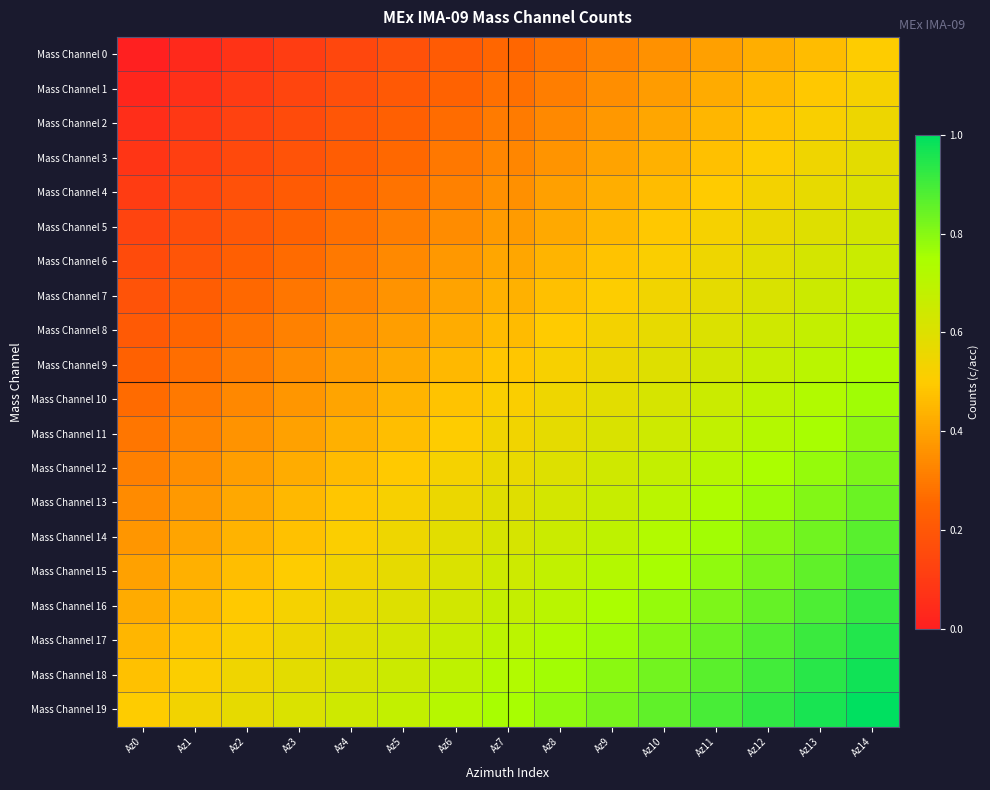

Reading right to left, extract all data points from this chart.

Mass Channel 0: Az14=0.5	Az13=0.5	Az12=0.4	Az11=0.4	Az10=0.4	Az9=0.3	Az8=0.3	Az7=0.2	Az6=0.2	Az5=0.2	Az4=0.1	Az3=0.1	Az2=0.1	Az1=0.0	Az0=0.0
Mass Channel 1: Az14=0.5	Az13=0.5	Az12=0.5	Az11=0.4	Az10=0.4	Az9=0.3	Az8=0.3	Az7=0.3	Az6=0.2	Az5=0.2	Az4=0.2	Az3=0.1	Az2=0.1	Az1=0.1	Az0=0.0
Mass Channel 2: Az14=0.6	Az13=0.5	Az12=0.5	Az11=0.4	Az10=0.4	Az9=0.4	Az8=0.3	Az7=0.3	Az6=0.3	Az5=0.2	Az4=0.2	Az3=0.2	Az2=0.1	Az1=0.1	Az0=0.1
Mass Channel 3: Az14=0.6	Az13=0.5	Az12=0.5	Az11=0.5	Az10=0.4	Az9=0.4	Az8=0.4	Az7=0.3	Az6=0.3	Az5=0.3	Az4=0.2	Az3=0.2	Az2=0.2	Az1=0.1	Az0=0.1
Mass Channel 4: Az14=0.6	Az13=0.6	Az12=0.5	Az11=0.5	Az10=0.5	Az9=0.4	Az8=0.4	Az7=0.4	Az6=0.3	Az5=0.3	Az4=0.2	Az3=0.2	Az2=0.2	Az1=0.1	Az0=0.1
Mass Channel 5: Az14=0.6	Az13=0.6	Az12=0.6	Az11=0.5	Az10=0.5	Az9=0.5	Az8=0.4	Az7=0.4	Az6=0.3	Az5=0.3	Az4=0.3	Az3=0.2	Az2=0.2	Az1=0.2	Az0=0.1
Mass Channel 6: Az14=0.7	Az13=0.6	Az12=0.6	Az11=0.6	Az10=0.5	Az9=0.5	Az8=0.4	Az7=0.4	Az6=0.4	Az5=0.3	Az4=0.3	Az3=0.3	Az2=0.2	Az1=0.2	Az0=0.2
Mass Channel 7: Az14=0.7	Az13=0.6	Az12=0.6	Az11=0.6	Az10=0.5	Az9=0.5	Az8=0.5	Az7=0.4	Az6=0.4	Az5=0.4	Az4=0.3	Az3=0.3	Az2=0.3	Az1=0.2	Az0=0.2
Mass Channel 8: Az14=0.7	Az13=0.7	Az12=0.6	Az11=0.6	Az10=0.6	Az9=0.5	Az8=0.5	Az7=0.5	Az6=0.4	Az5=0.4	Az4=0.4	Az3=0.3	Az2=0.3	Az1=0.2	Az0=0.2
Mass Channel 9: Az14=0.7	Az13=0.7	Az12=0.7	Az11=0.6	Az10=0.6	Az9=0.6	Az8=0.5	Az7=0.5	Az6=0.5	Az5=0.4	Az4=0.4	Az3=0.3	Az2=0.3	Az1=0.3	Az0=0.2
Mass Channel 10: Az14=0.8	Az13=0.7	Az12=0.7	Az11=0.7	Az10=0.6	Az9=0.6	Az8=0.5	Az7=0.5	Az6=0.5	Az5=0.4	Az4=0.4	Az3=0.4	Az2=0.3	Az1=0.3	Az0=0.3
Mass Channel 11: Az14=0.8	Az13=0.8	Az12=0.7	Az11=0.7	Az10=0.6	Az9=0.6	Az8=0.6	Az7=0.5	Az6=0.5	Az5=0.5	Az4=0.4	Az3=0.4	Az2=0.4	Az1=0.3	Az0=0.3
Mass Channel 12: Az14=0.8	Az13=0.8	Az12=0.7	Az11=0.7	Az10=0.7	Az9=0.6	Az8=0.6	Az7=0.6	Az6=0.5	Az5=0.5	Az4=0.5	Az3=0.4	Az2=0.4	Az1=0.4	Az0=0.3
Mass Channel 13: Az14=0.8	Az13=0.8	Az12=0.8	Az11=0.7	Az10=0.7	Az9=0.7	Az8=0.6	Az7=0.6	Az6=0.6	Az5=0.5	Az4=0.5	Az3=0.4	Az2=0.4	Az1=0.4	Az0=0.3
Mass Channel 14: Az14=0.9	Az13=0.8	Az12=0.8	Az11=0.8	Az10=0.7	Az9=0.7	Az8=0.7	Az7=0.6	Az6=0.6	Az5=0.5	Az4=0.5	Az3=0.5	Az2=0.4	Az1=0.4	Az0=0.4
Mass Channel 15: Az14=0.9	Az13=0.9	Az12=0.8	Az11=0.8	Az10=0.8	Az9=0.7	Az8=0.7	Az7=0.6	Az6=0.6	Az5=0.6	Az4=0.5	Az3=0.5	Az2=0.5	Az1=0.4	Az0=0.4
Mass Channel 16: Az14=0.9	Az13=0.9	Az12=0.8	Az11=0.8	Az10=0.8	Az9=0.7	Az8=0.7	Az7=0.7	Az6=0.6	Az5=0.6	Az4=0.6	Az3=0.5	Az2=0.5	Az1=0.5	Az0=0.4
Mass Channel 17: Az14=0.9	Az13=0.9	Az12=0.9	Az11=0.8	Az10=0.8	Az9=0.8	Az8=0.7	Az7=0.7	Az6=0.7	Az5=0.6	Az4=0.6	Az3=0.6	Az2=0.5	Az1=0.5	Az0=0.4
Mass Channel 18: Az14=1.0	Az13=0.9	Az12=0.9	Az11=0.9	Az10=0.8	Az9=0.8	Az8=0.8	Az7=0.7	Az6=0.7	Az5=0.7	Az4=0.6	Az3=0.6	Az2=0.5	Az1=0.5	Az0=0.5
Mass Channel 19: Az14=1.0	Az13=1.0	Az12=0.9	Az11=0.9	Az10=0.9	Az9=0.8	Az8=0.8	Az7=0.8	Az6=0.7	Az5=0.7	Az4=0.6	Az3=0.6	Az2=0.6	Az1=0.5	Az0=0.5